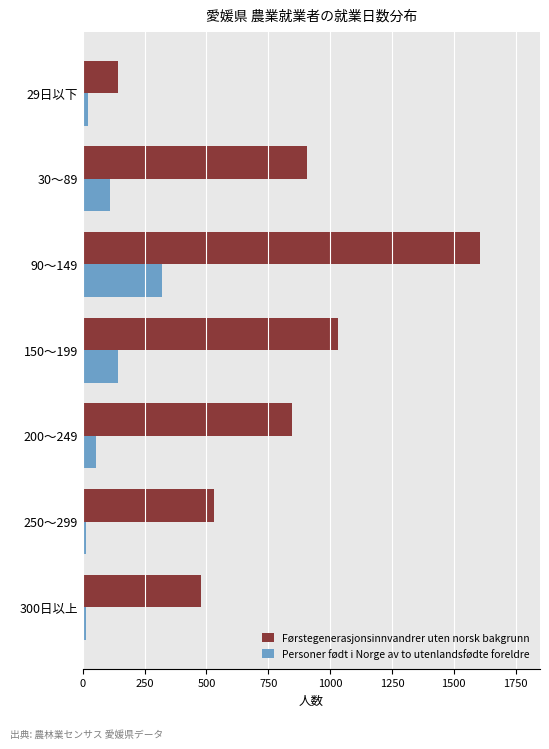

List the series in order of their overall mean, lowest first.

Personer født i Norge av to utenlandsfødte foreldre, Førstegenerasjonsinnvandrer uten norsk bakgrunn